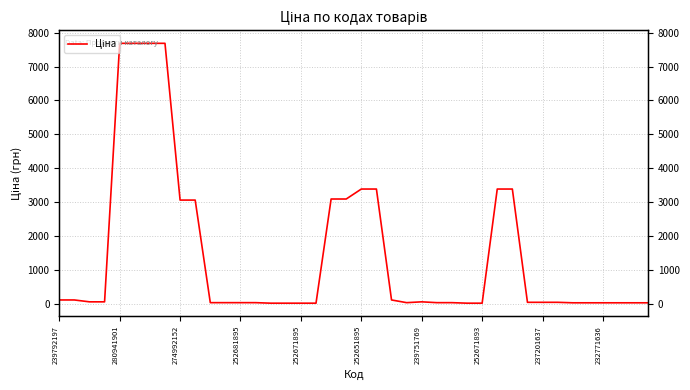

Which has a higher value, 252671893 or 11?

252671893